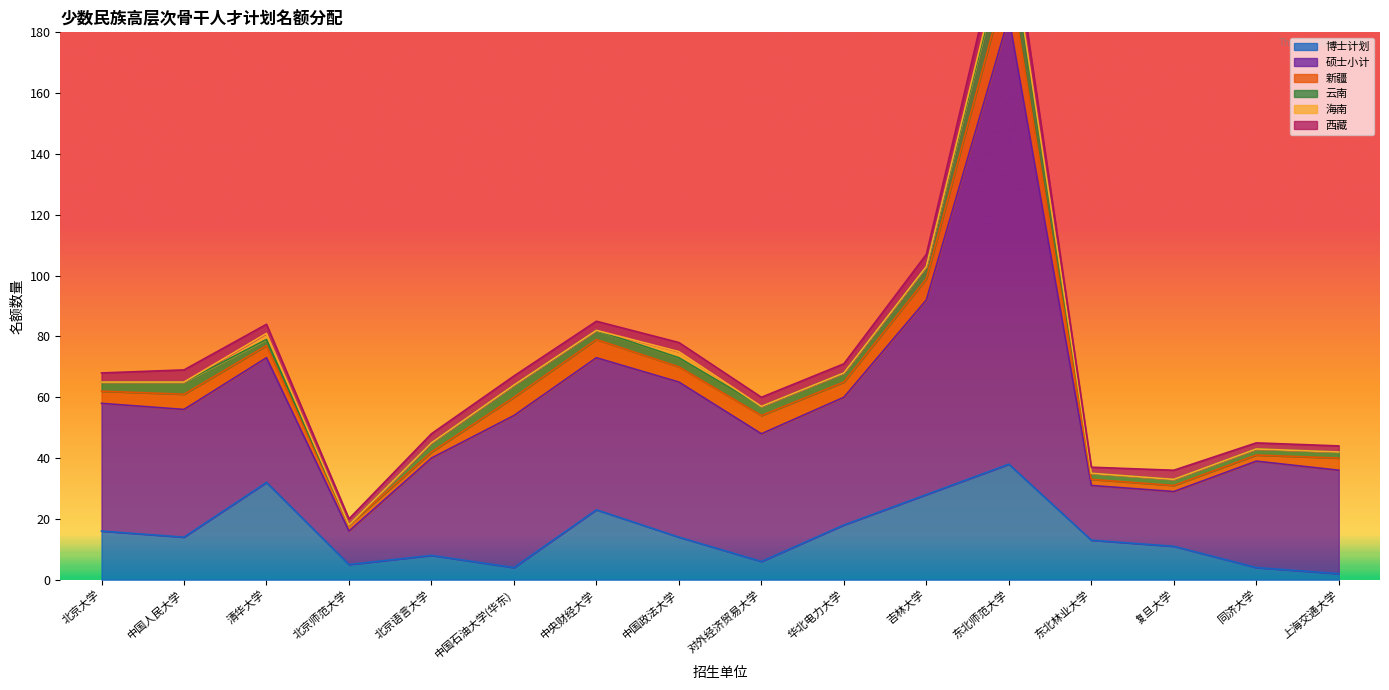

How many interior local peaks does the 海南 series have?

3